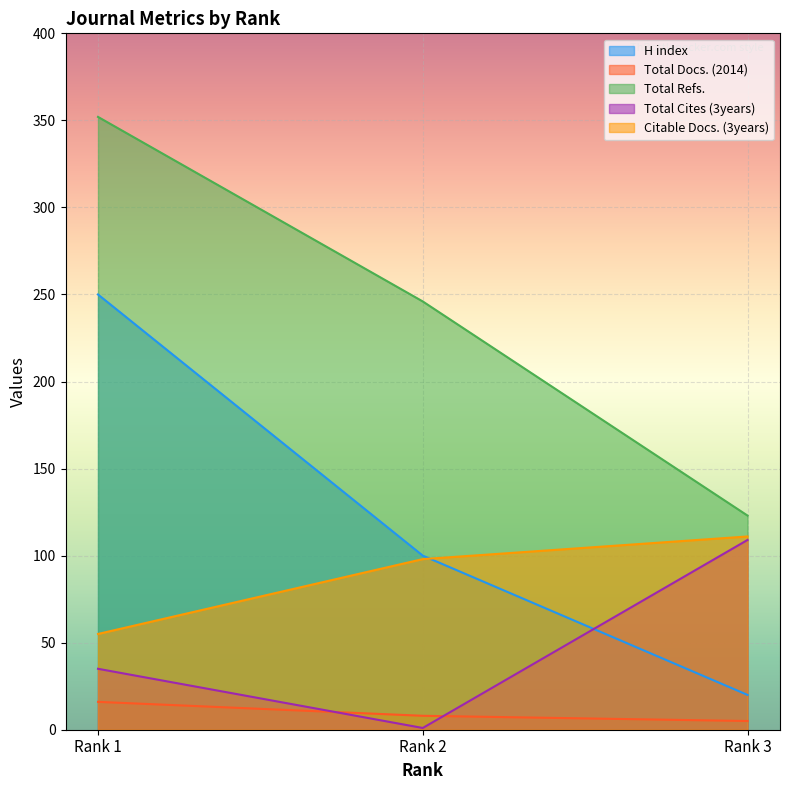

How many lines are shown in the chart?

5